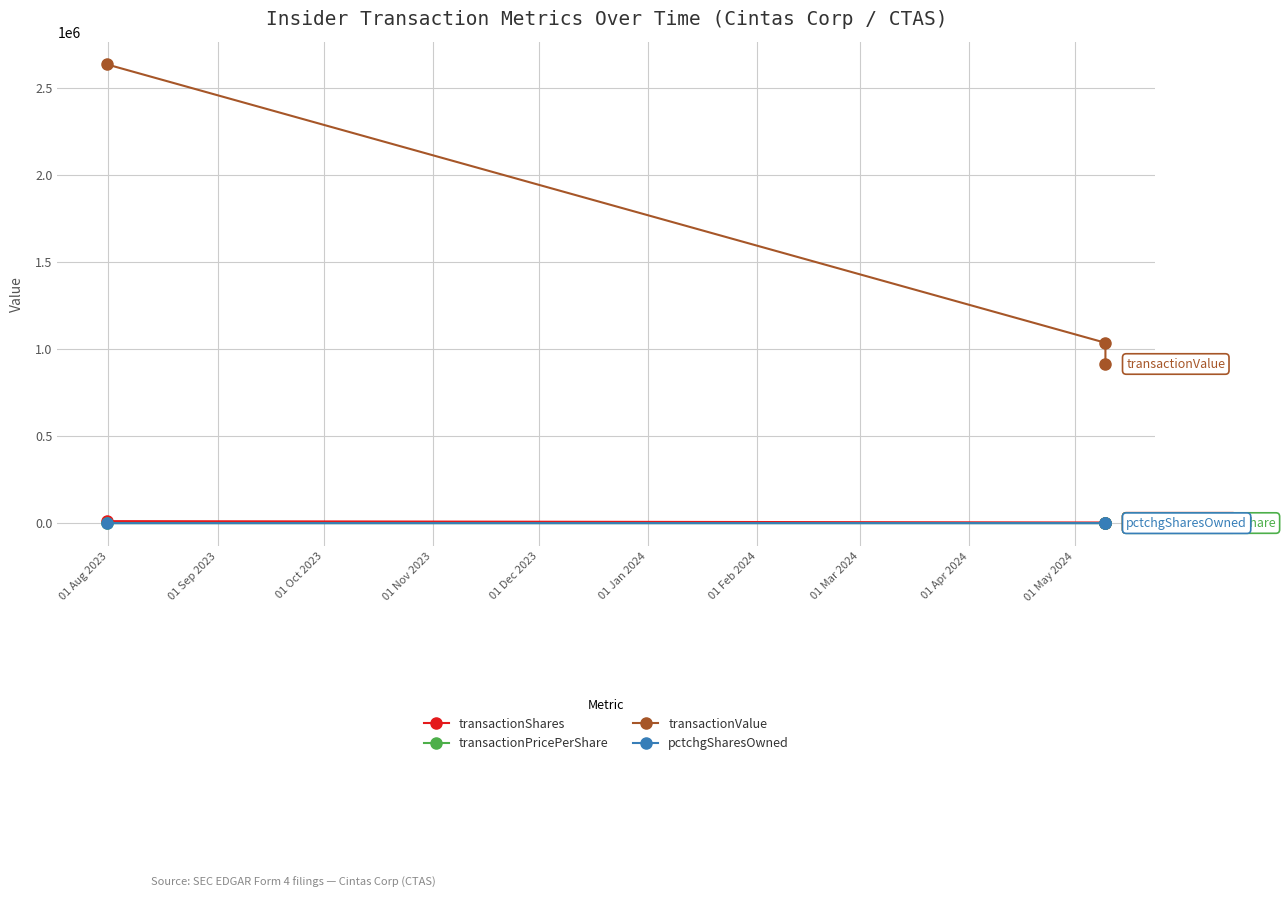

The pctchgSharesOwned series shows -2.9 at 01 Oct 2023. True or false?

False